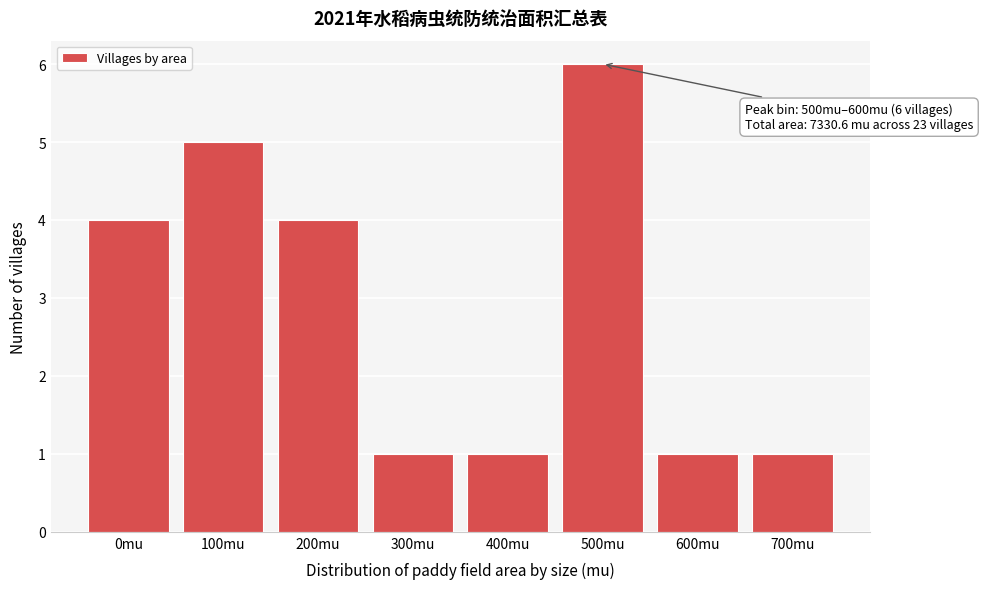

Reading left to right, list all the values displayed in this chart.

0mu=4	100mu=5	200mu=4	300mu=1	400mu=1	500mu=6	600mu=1	700mu=1